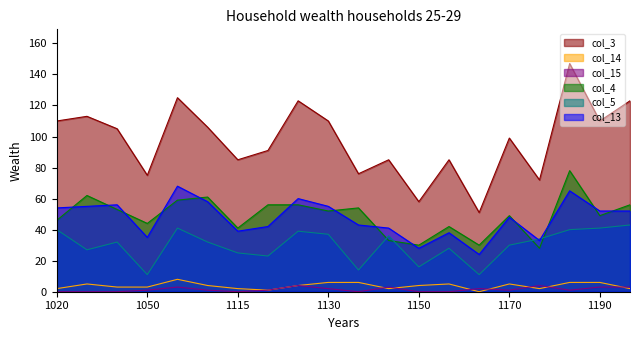

Reading right to left, extract all data points from this chart.

col_3: 123	110	147	72	99	51	85	58	85	76	110	123	91	85	106	125	75	105	113	110
col_14: 2	6	6	2	5	0	5	4	2	6	6	4	1	2	4	8	3	3	5	2
col_15: 3	3	1	4	1	2	0	0	3	0	2	4	1	0	1	3	1	0	0	0
col_4: 56	49	78	28	49	30	42	30	33	54	52	56	56	41	61	59	44	53	62	46
col_5: 43	41	40	34	30	11	28	16	36	14	37	39	23	25	32	41	11	32	27	40
col_13: 52	52	65	33	48	24	38	28	41	43	55	60	42	39	58	68	35	56	55	54